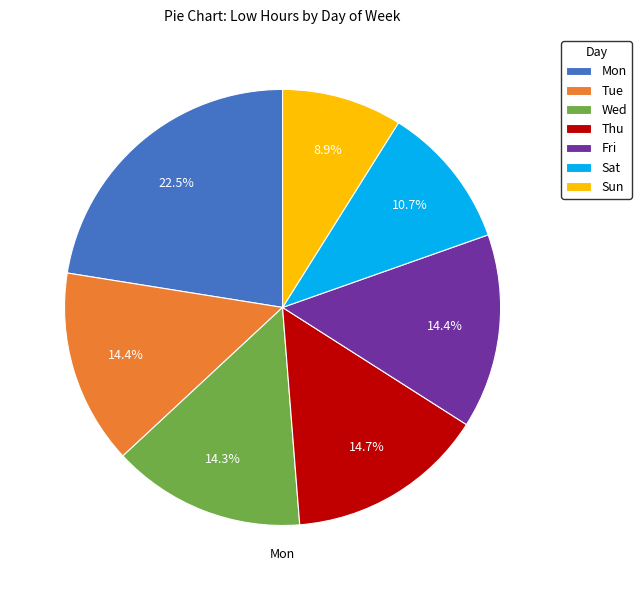

Is there a majority slice in this chart?

No